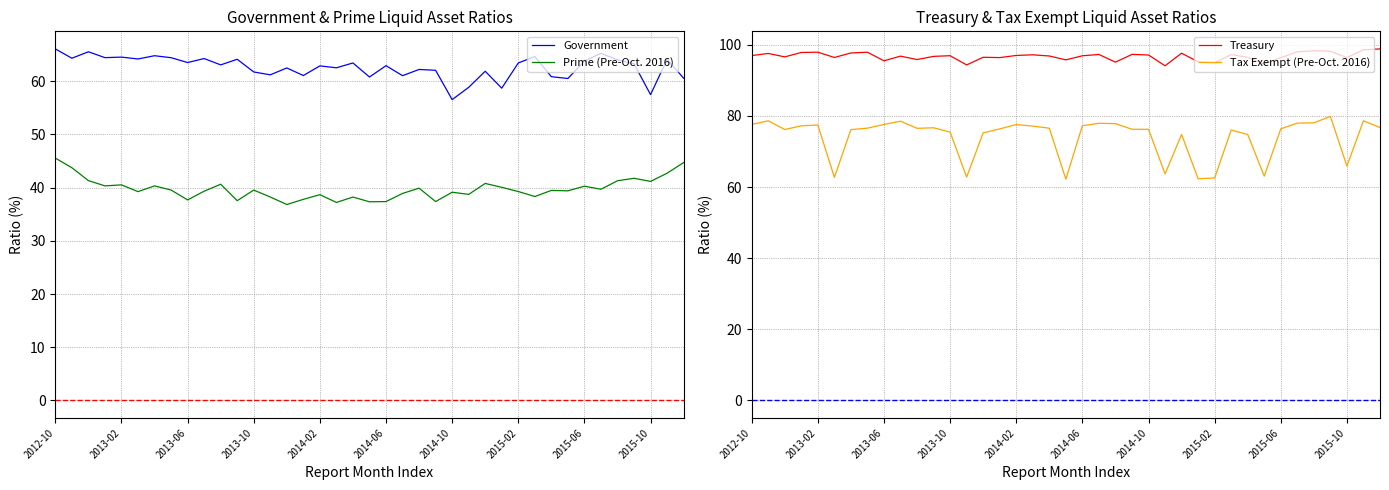

True or false: Government and Treasury intersect in this chart.

False